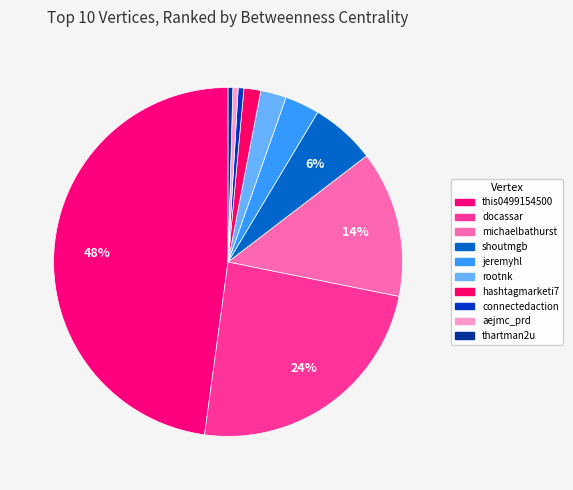

Which category has the smallest portion of the pie?

thartman2u